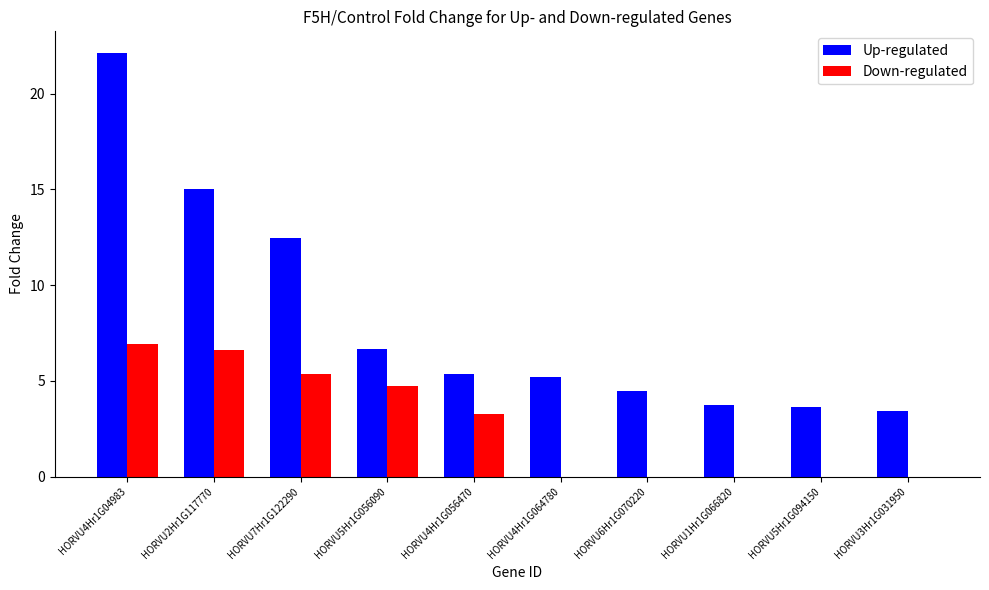

Which series has the widest spread of values?

Up-regulated